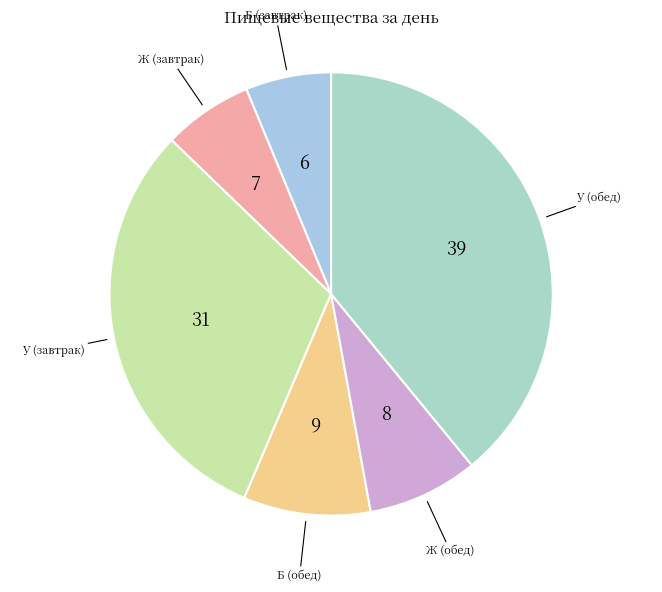

Count the number of slices in the pie.

6